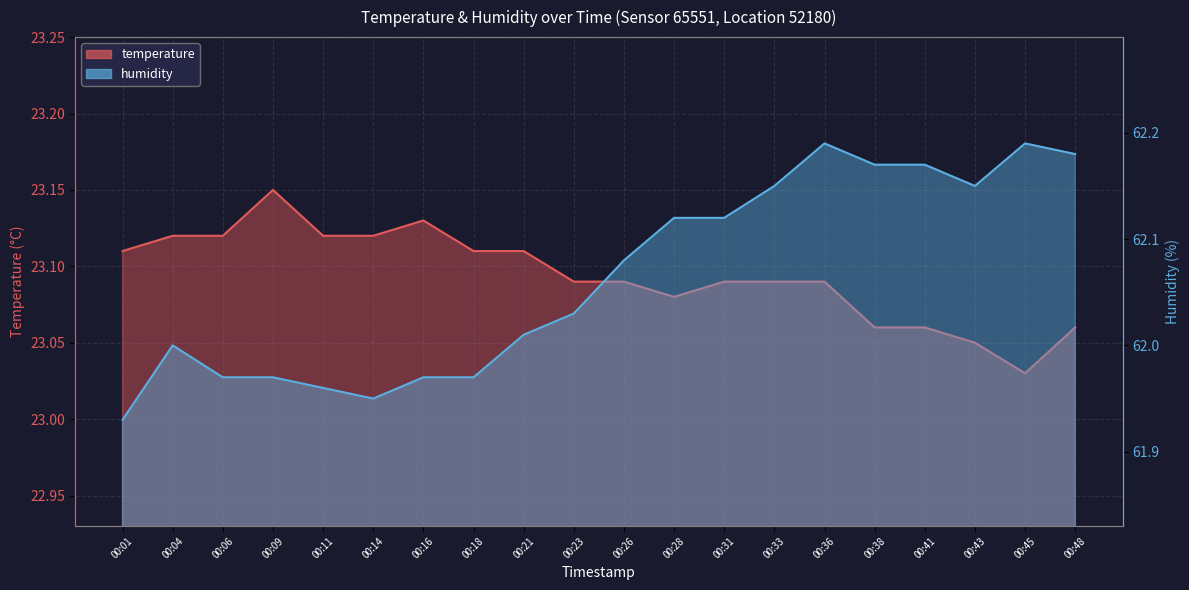

In humidity, how many points are lower than both neighbors (excluding endpoints)?

2